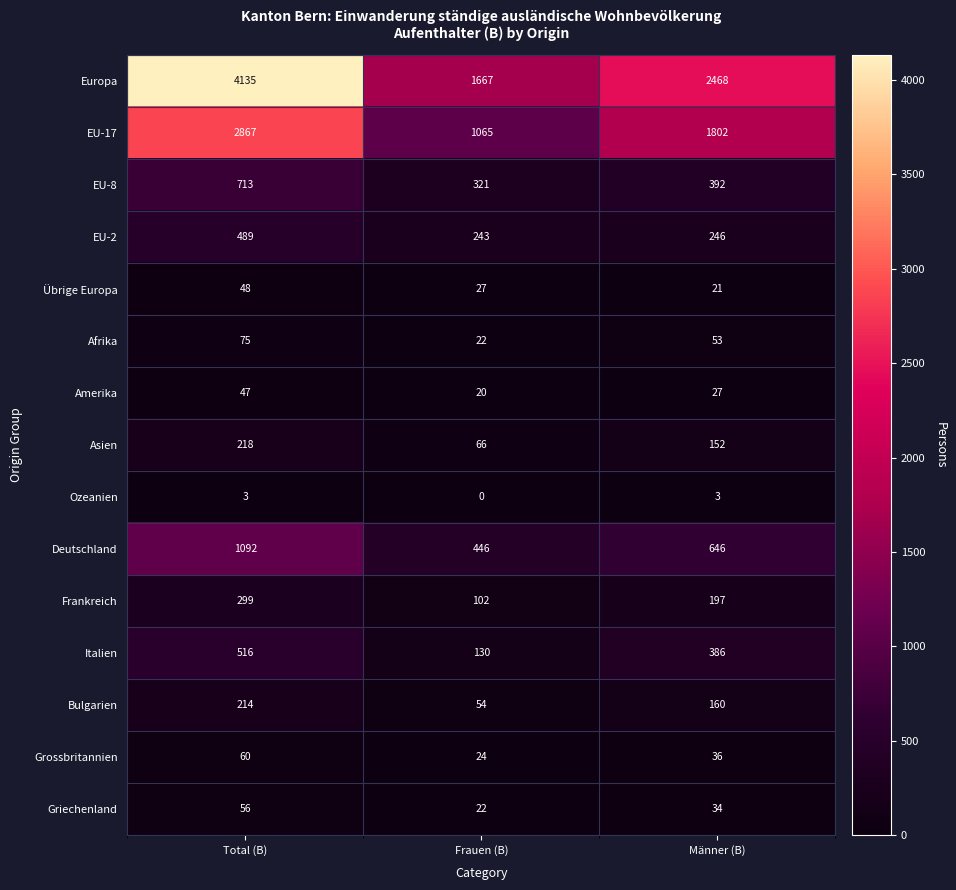

What is the difference between the Amerika values at Frauen (B) and Total (B)?

27